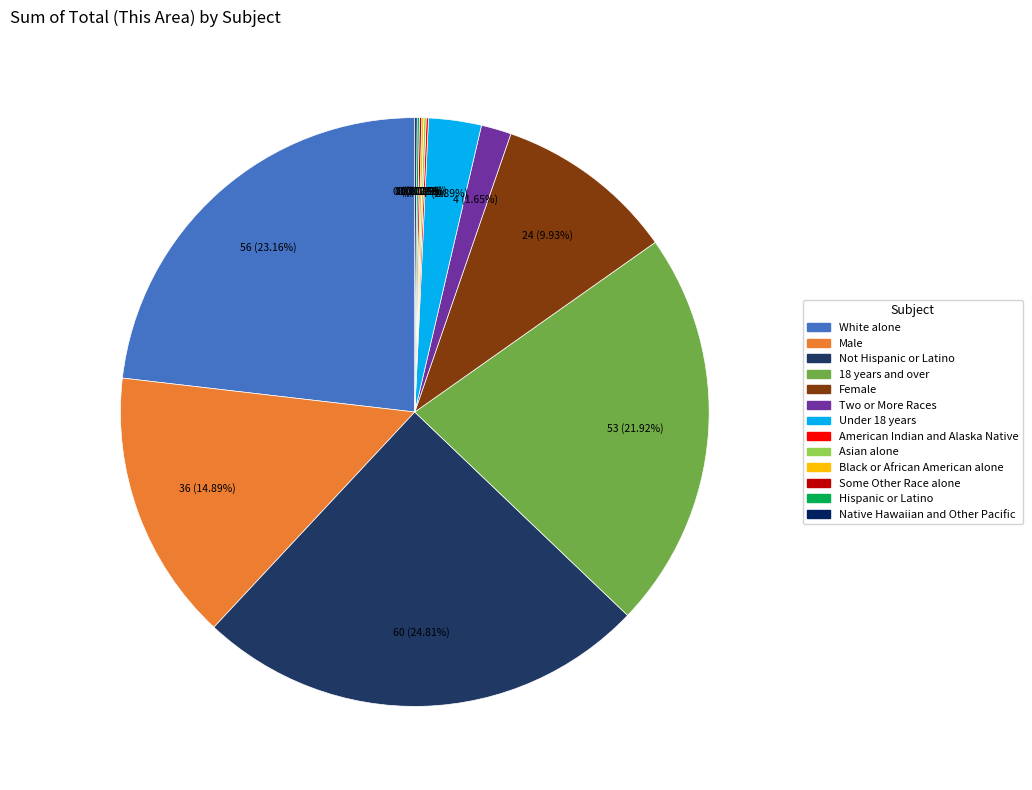

Count the number of slices in the pie.

13